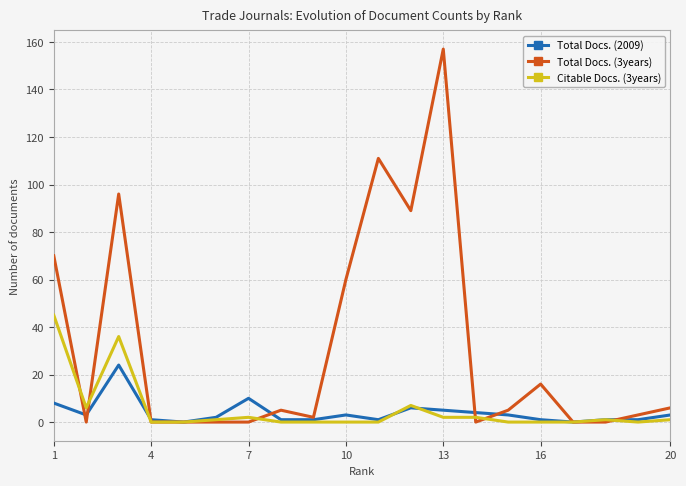

List the series in order of their peak value, lowest first.

Total Docs. (2009), Citable Docs. (3years), Total Docs. (3years)